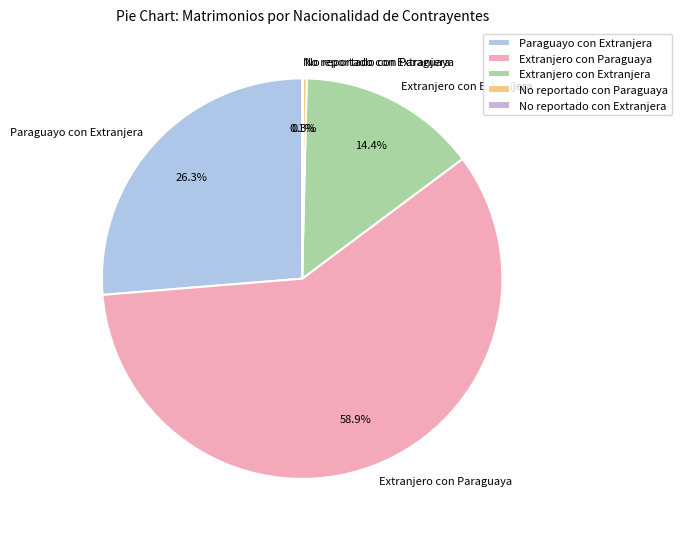

What is the largest slice in the pie chart?

Extranjero con Paraguaya